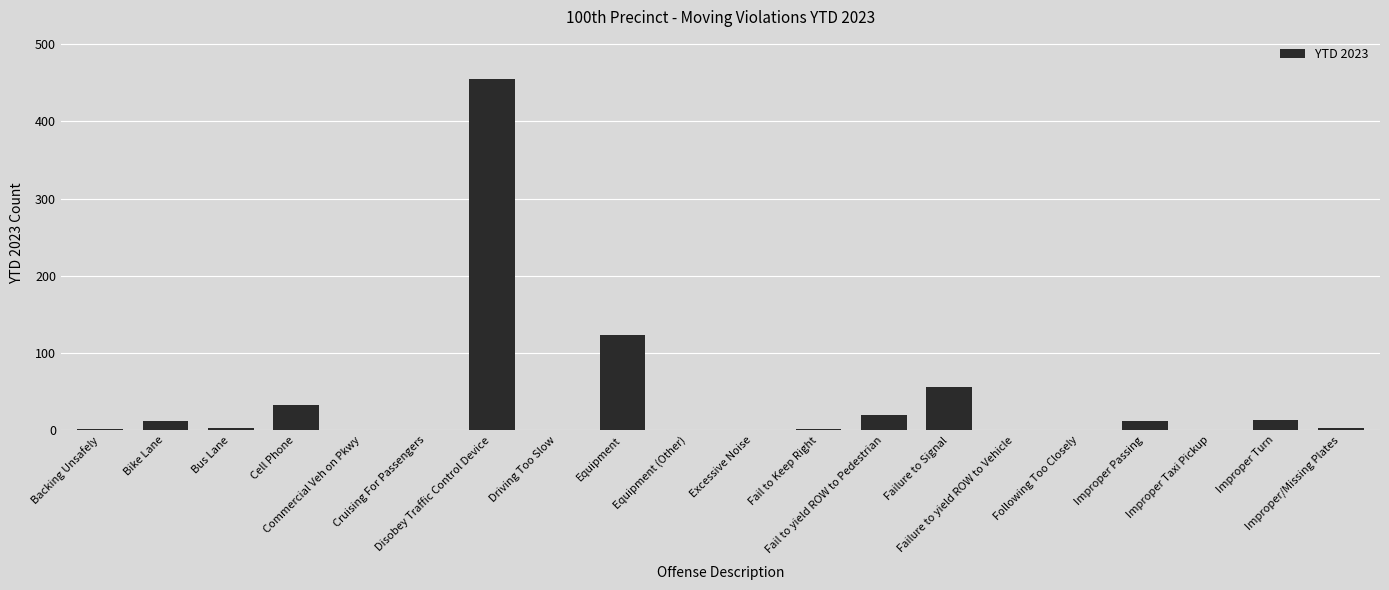

What is the sum of all values?

731